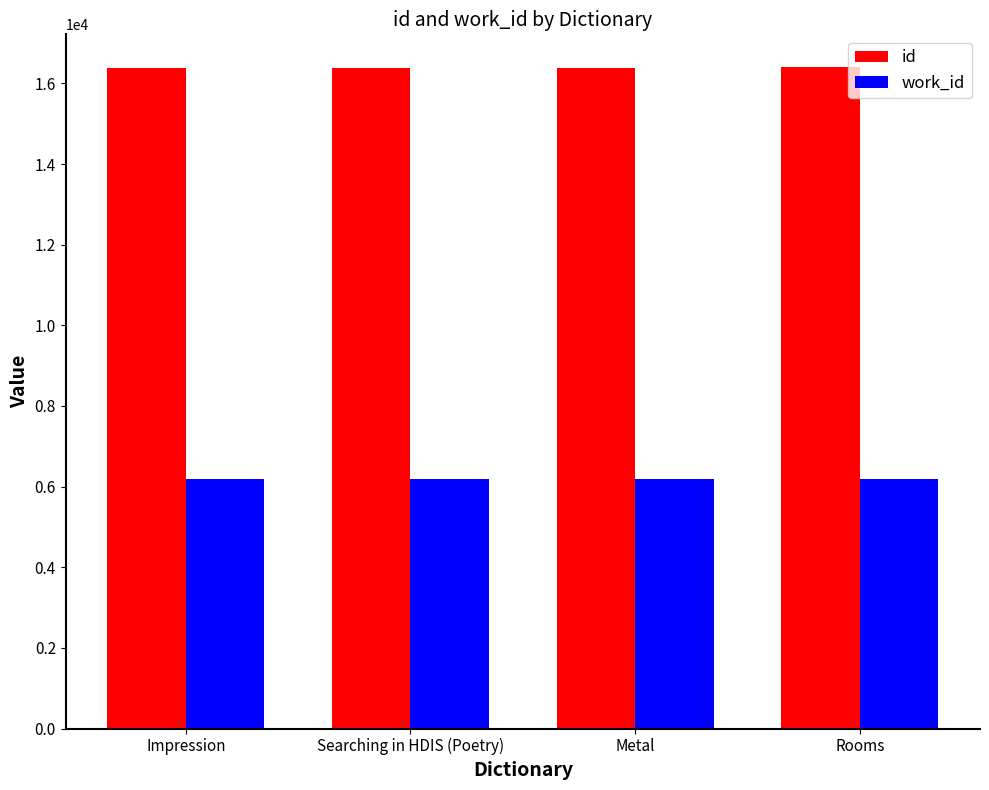

What is the sum of the id values at Impression and Rooms?

32788